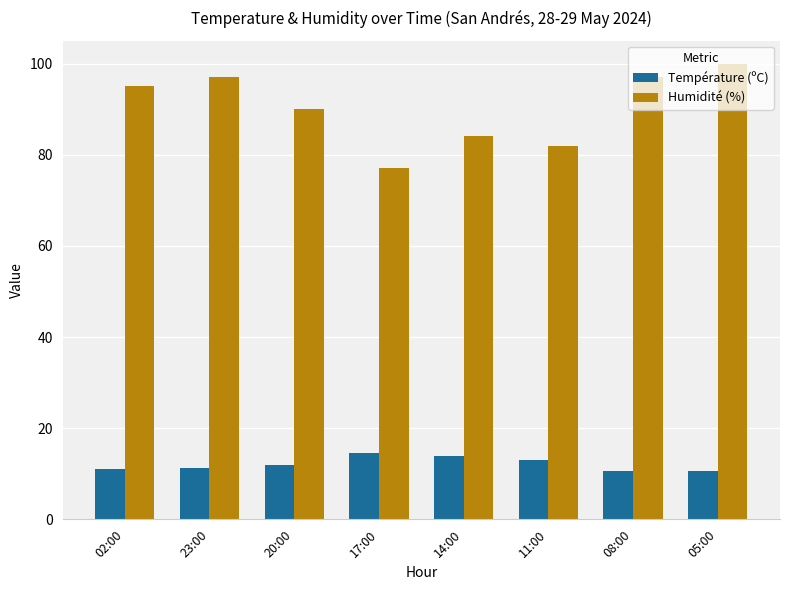

The Humidité (%) series shows 100.0 at 05:00. True or false?

True